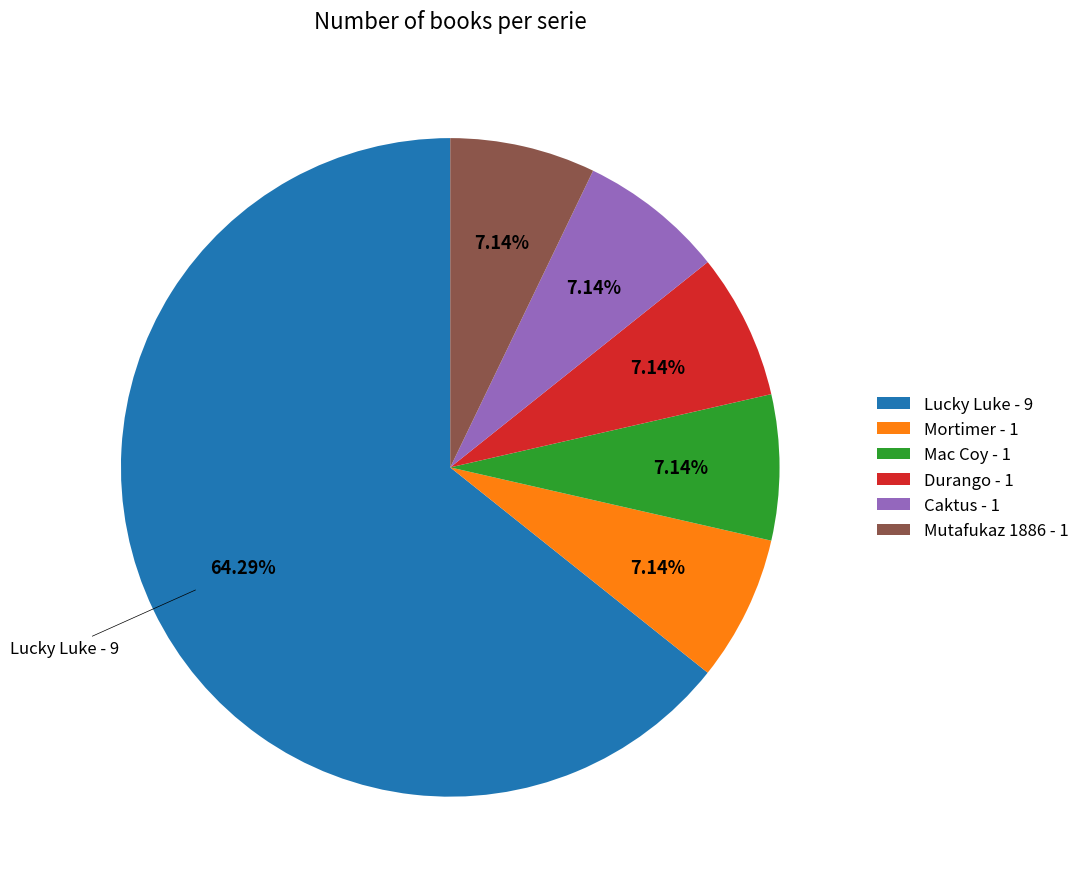

How much of the chart is everything except Mac Coy?

92.9%